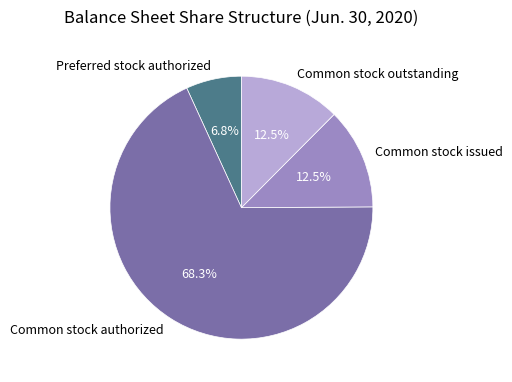

To the nearest percent, what percentage of the pie is Preferred stock authorized?

7%